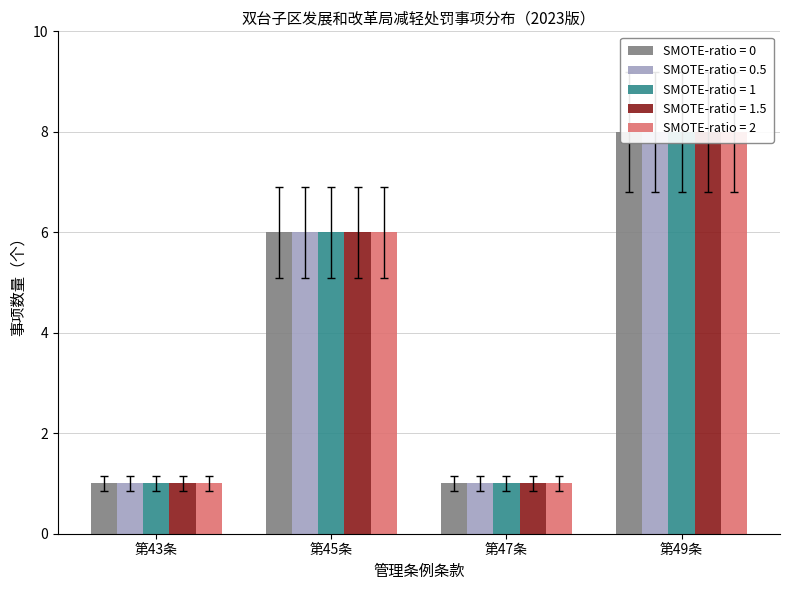

True or false: SMOTE-ratio = 0.5 has a value of 3 at 2.

False